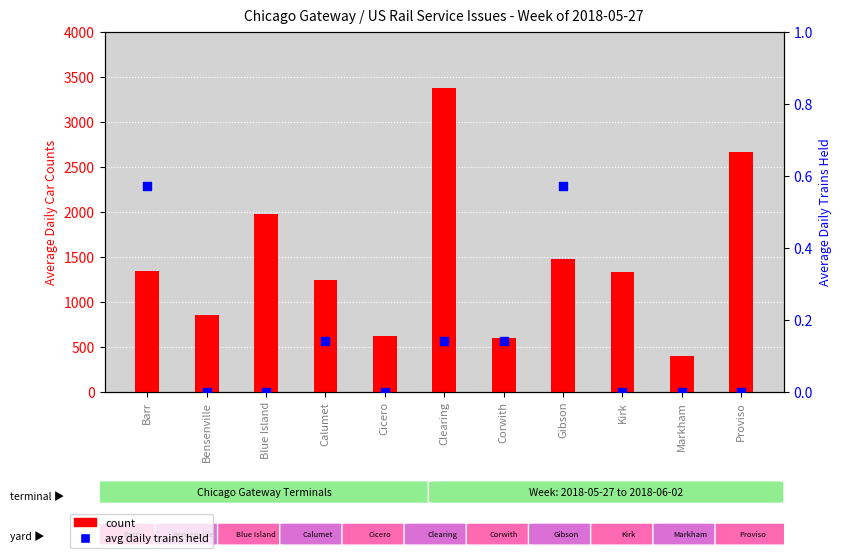

Which series has the largest Y range (max minus min)?

count